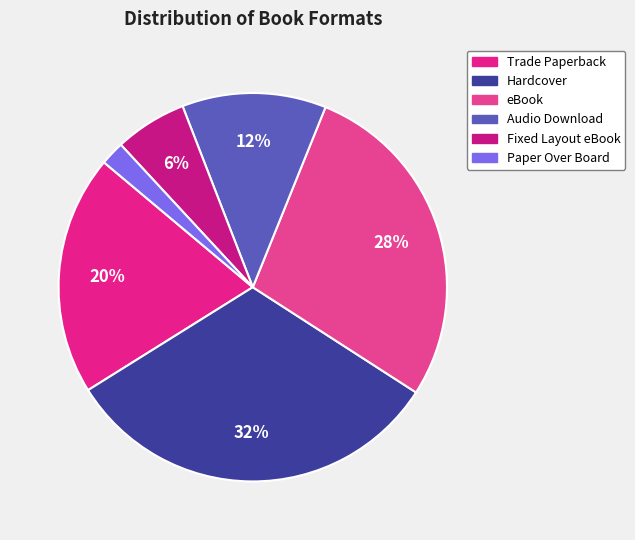

Which slice is the largest?

Hardcover